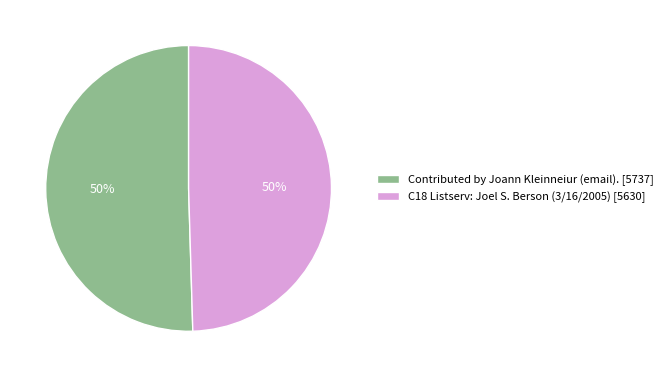

How many slices are in this pie chart?

2